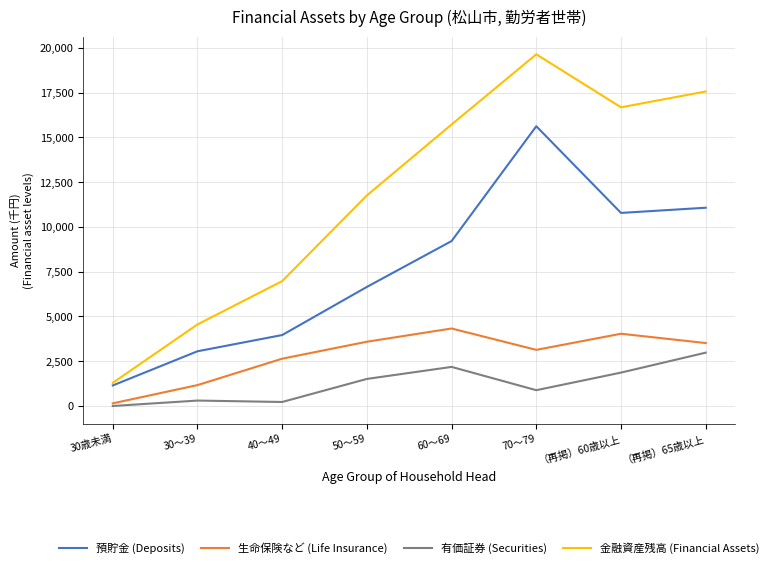

How many interior local valleys does the 預貯金 (Deposits) series have?

1